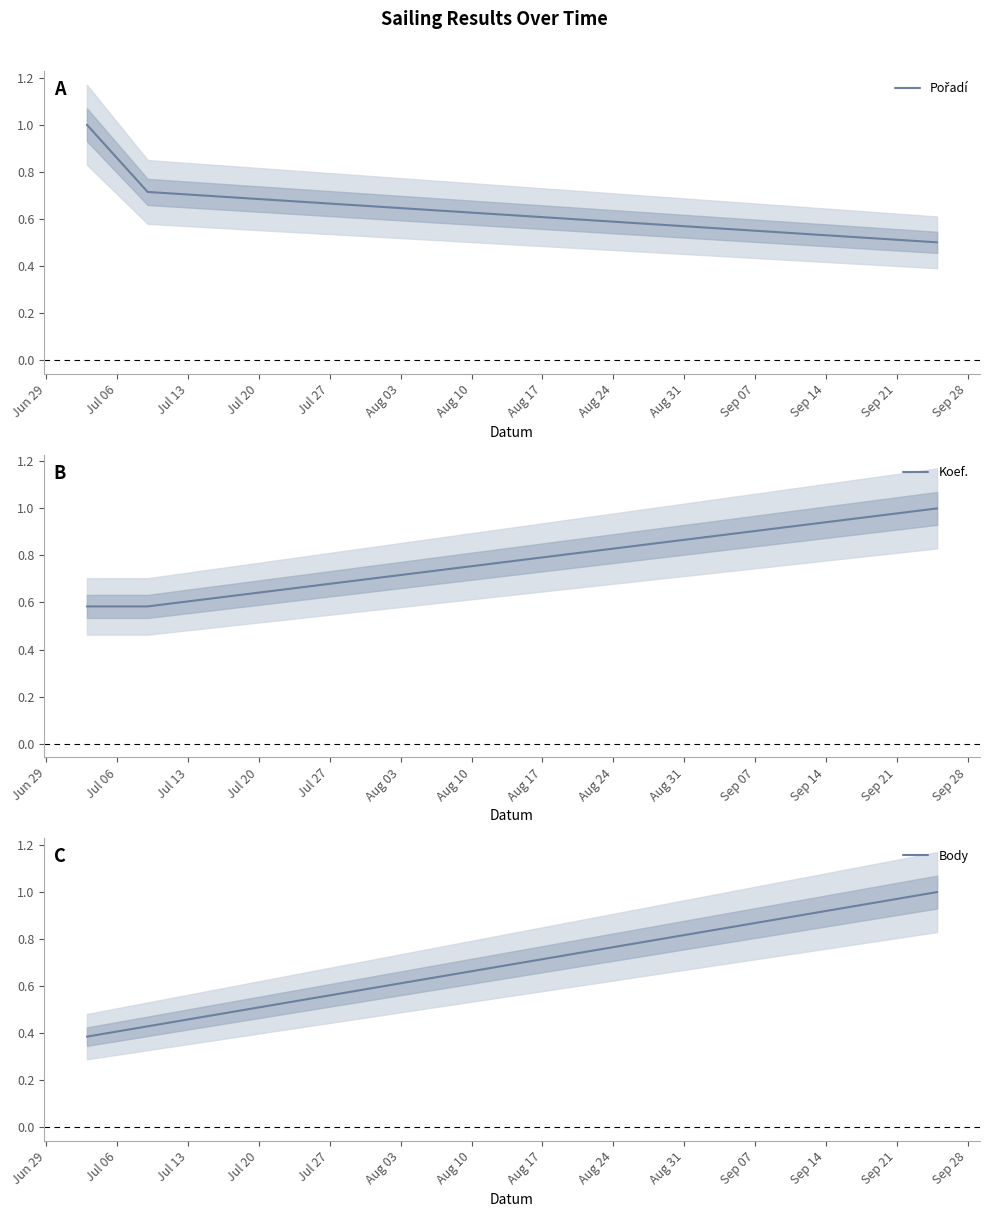

List the series in order of their peak value, lowest first.

Pořadí, Koef., Body